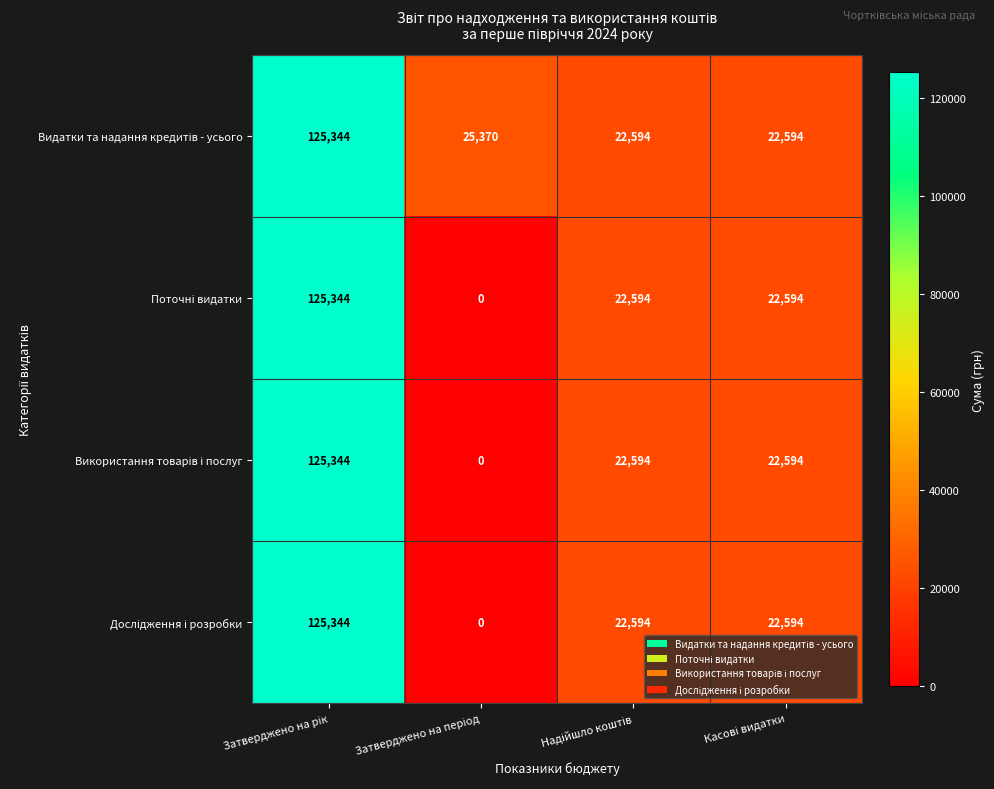

What is the greatest value displayed?

125344